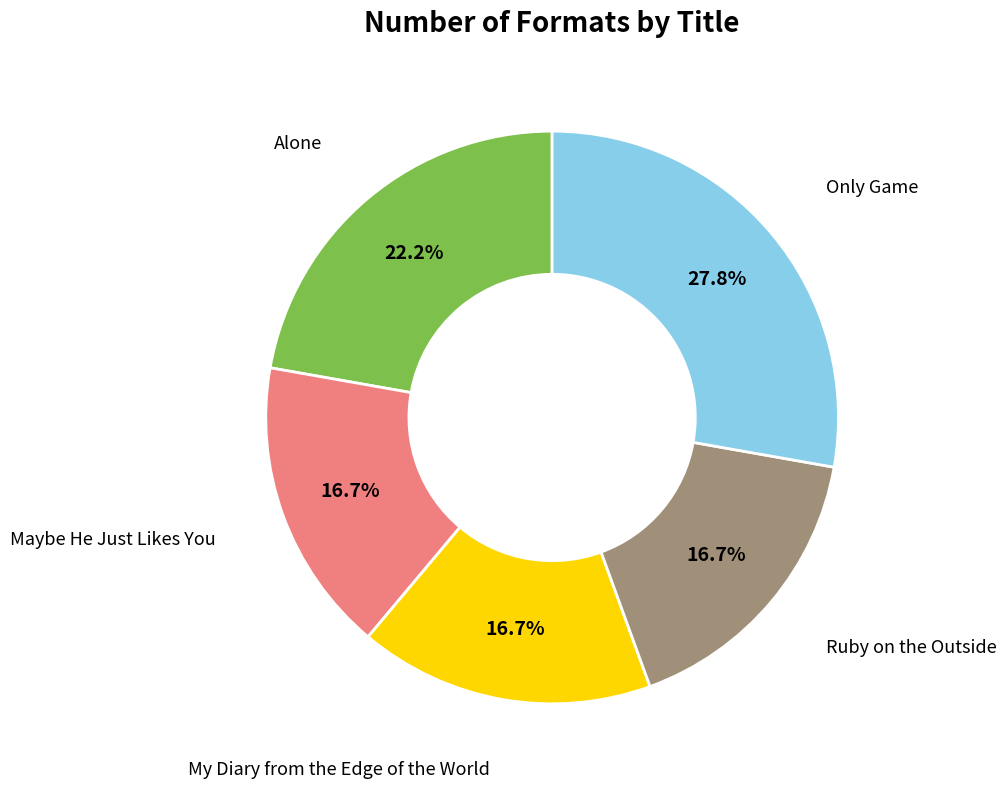

Which category has the biggest portion of the pie?

Only Game